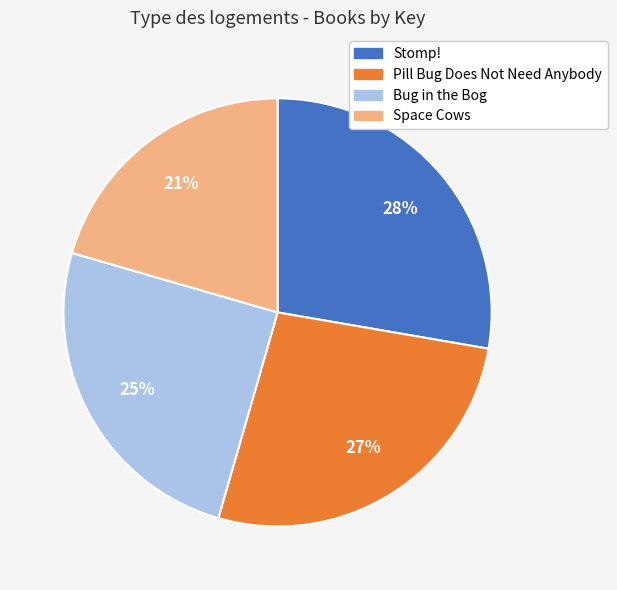

Combined, do Pill Bug Does Not Need Anybody and Stomp! account for over 50%?

Yes